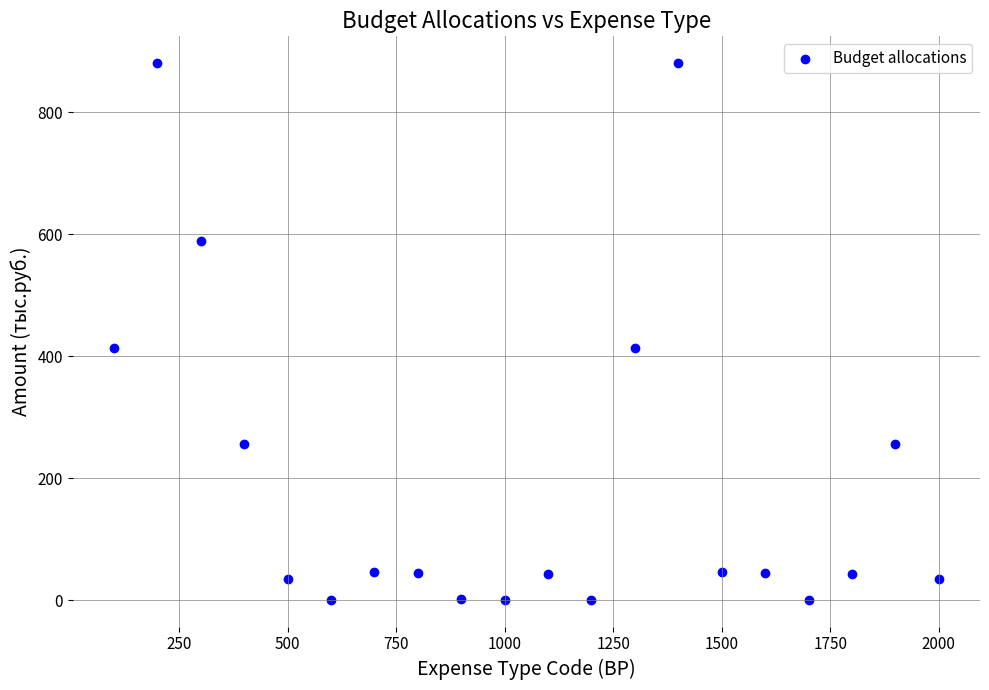

What is the range of X values (max minus min)?

1900.0